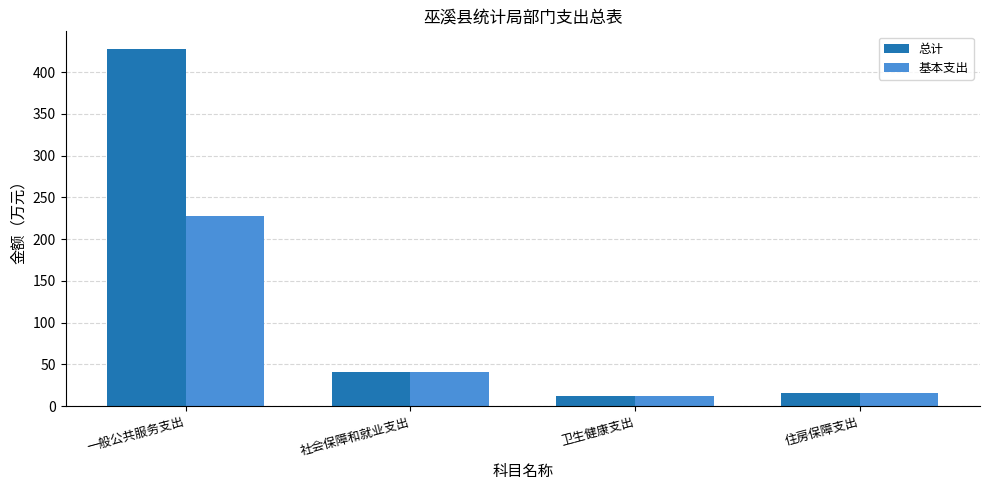

List the series in order of their peak value, lowest first.

基本支出, 总计